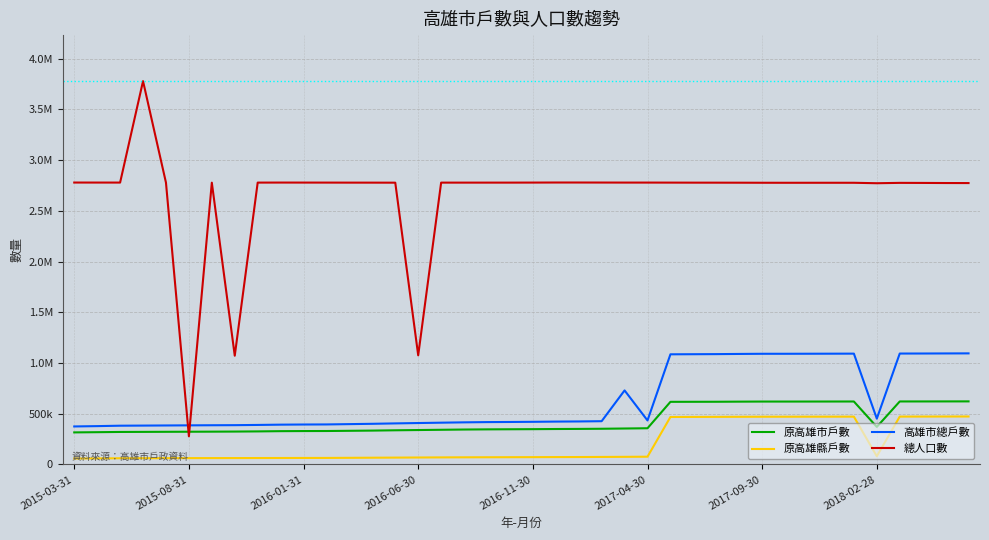

True or false: 總人口數 and 原高雄市戶數 intersect in this chart.

True